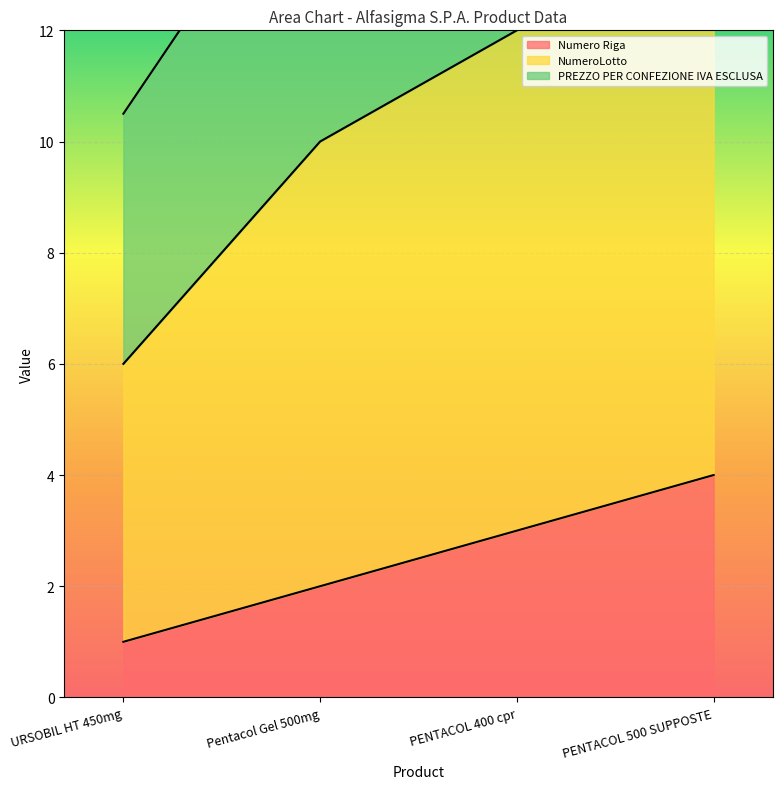

Is the value of NumeroLotto at PENTACOL 500 SUPPOSTE greater than the value of Numero Riga at PENTACOL 500 SUPPOSTE?

Yes